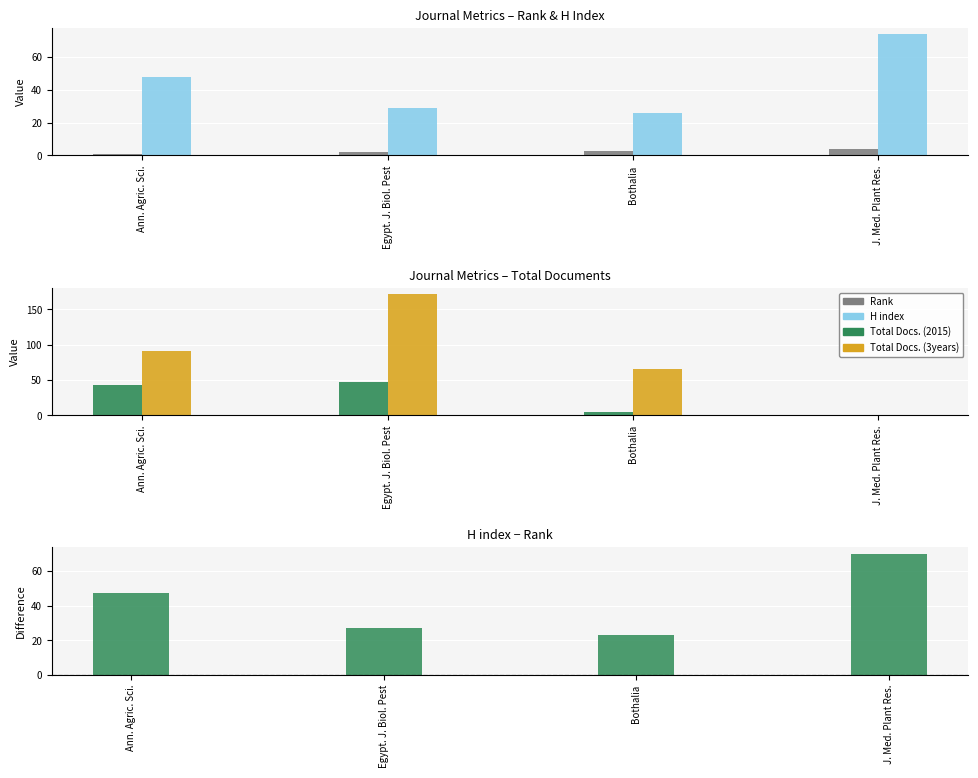

What is the average value of the Rank series?

2